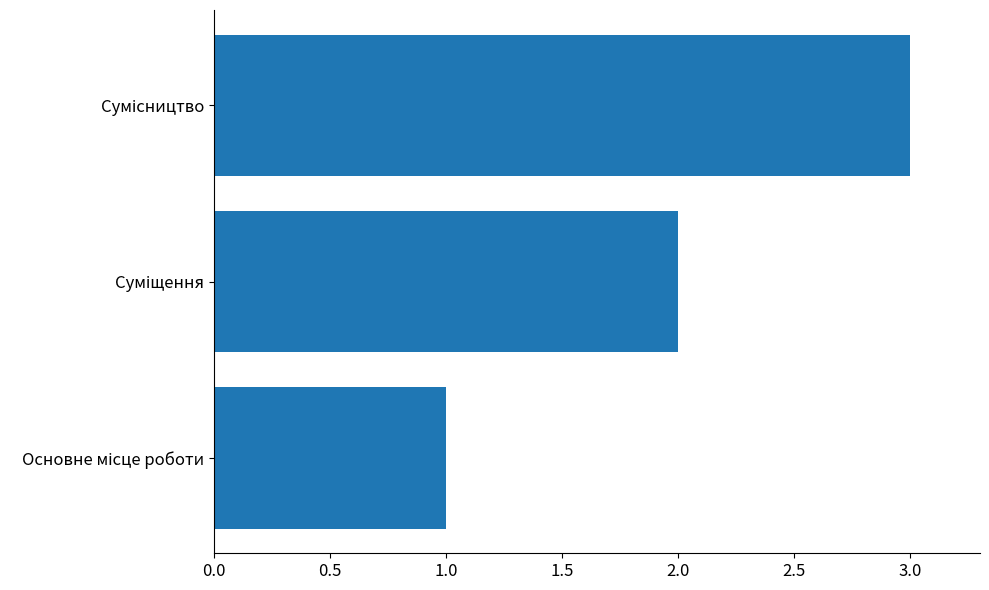

What is the sum of all values?

6